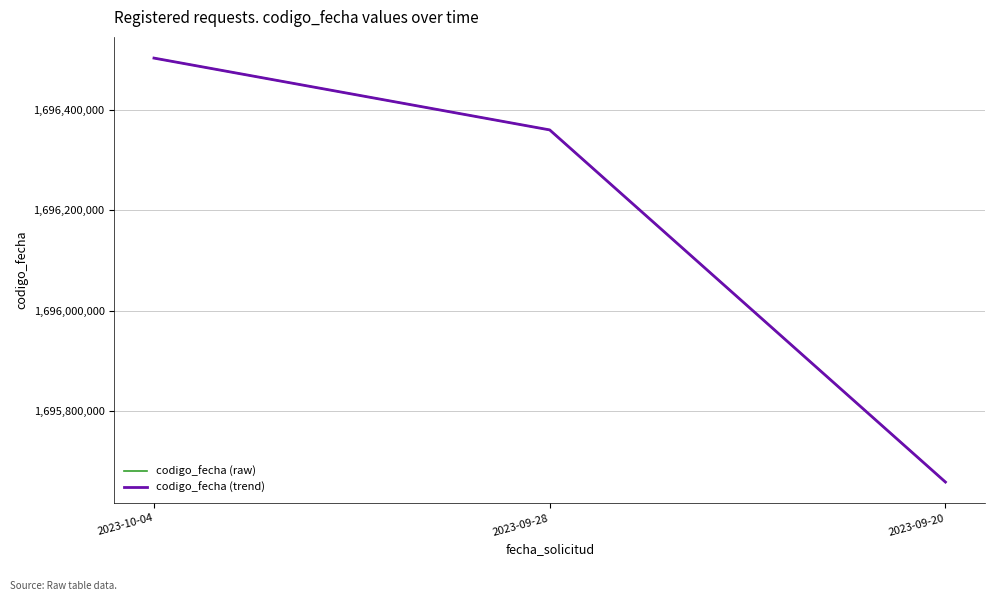

Does the chart display data point markers on the line(s)?

No